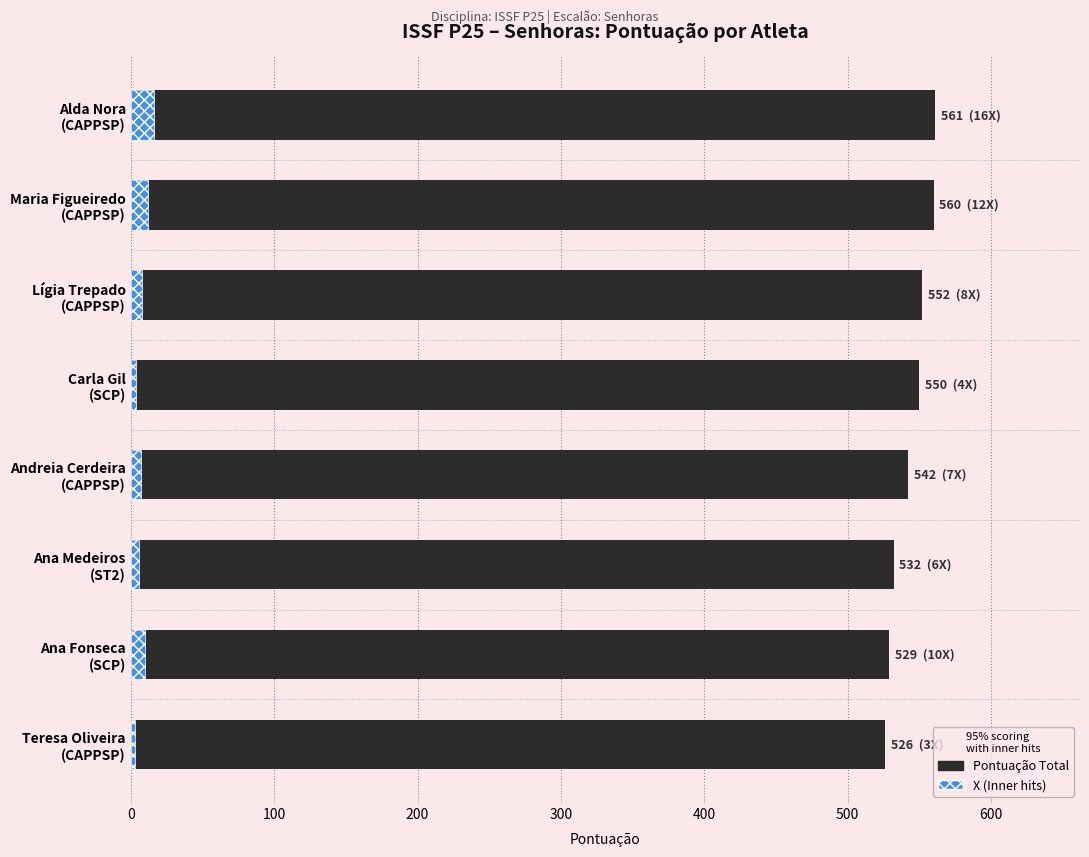

How many groups of bars are there?

8